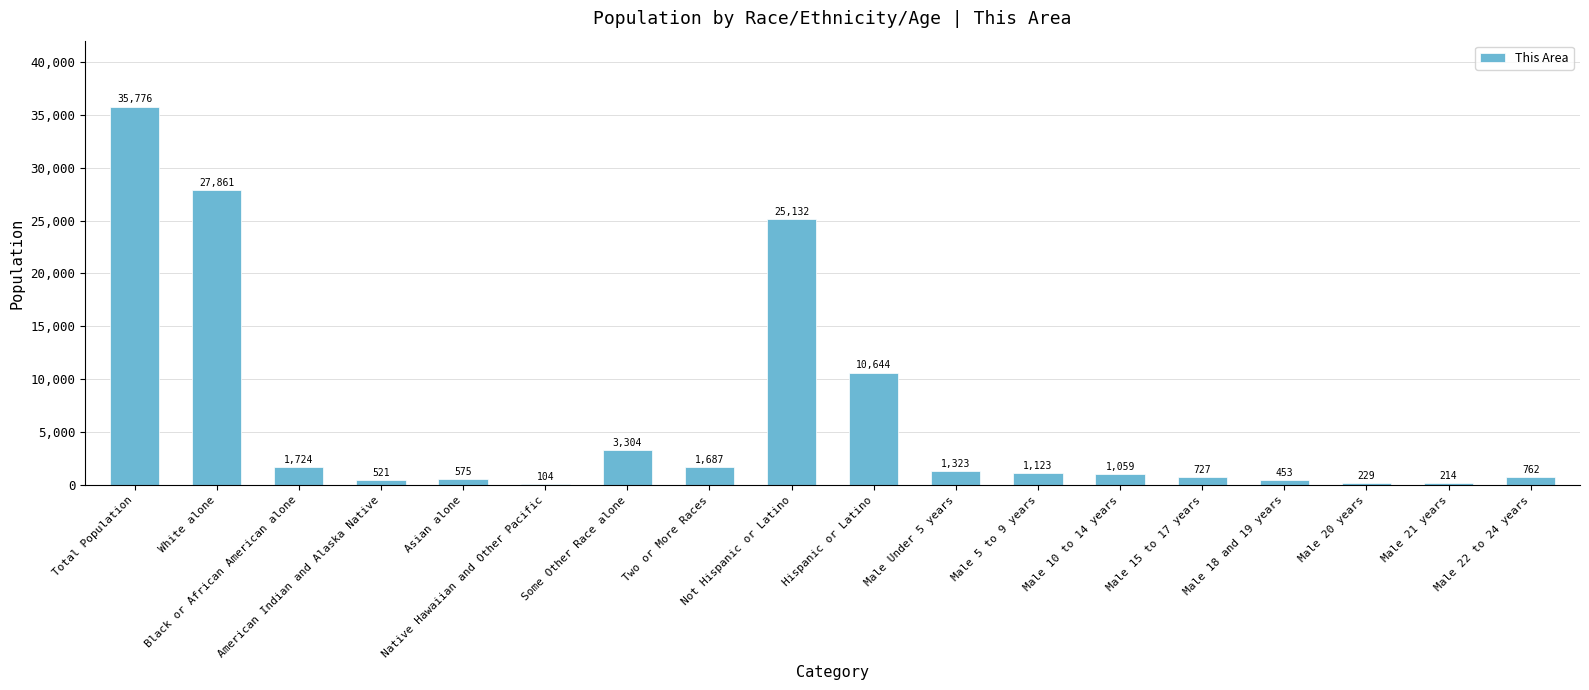

Reading left to right, list all the values displayed in this chart.

35776	27861	1724	521	575	104	3304	1687	25132	10644	1323	1123	1059	727	453	229	214	762